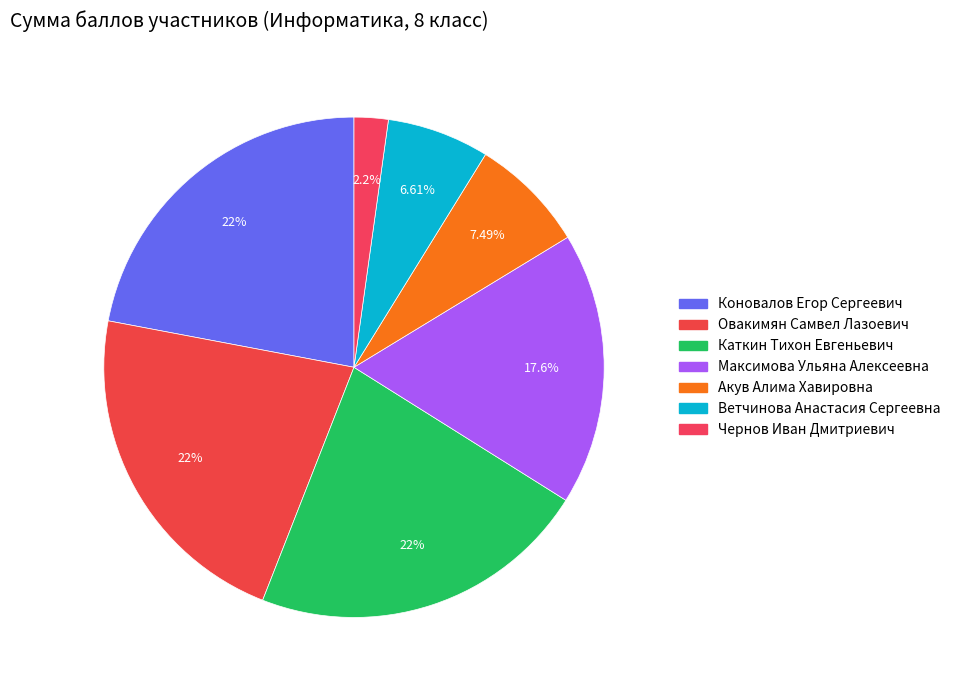

Which category has the biggest portion of the pie?

Коновалов Егор Сергеевич